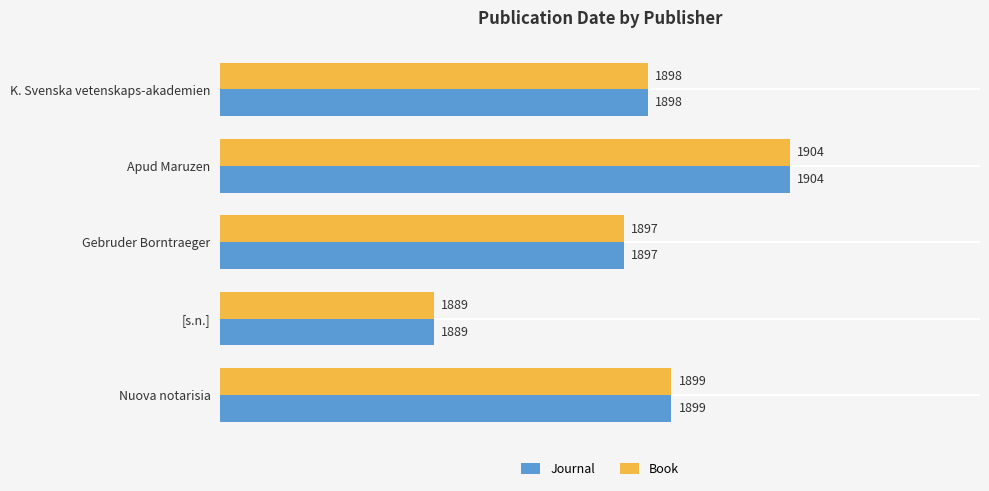

What is the sum of all Journal values?

9487